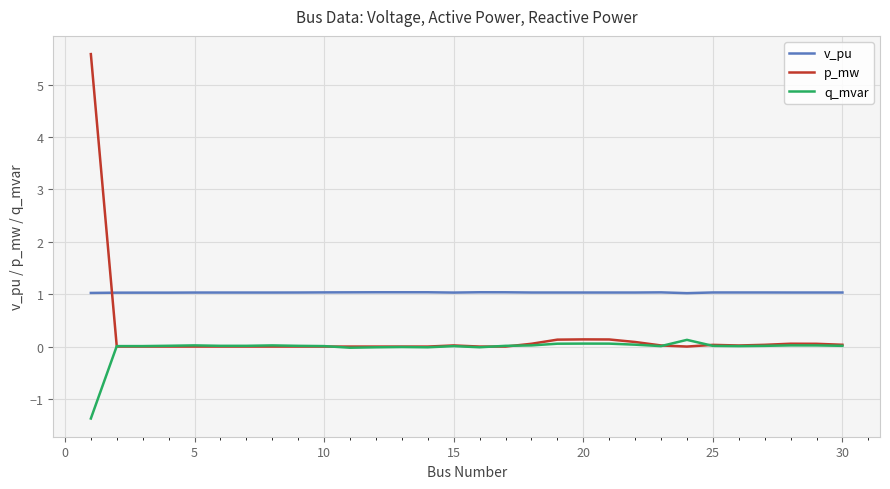

True or false: q_mvar and v_pu intersect in this chart.

False